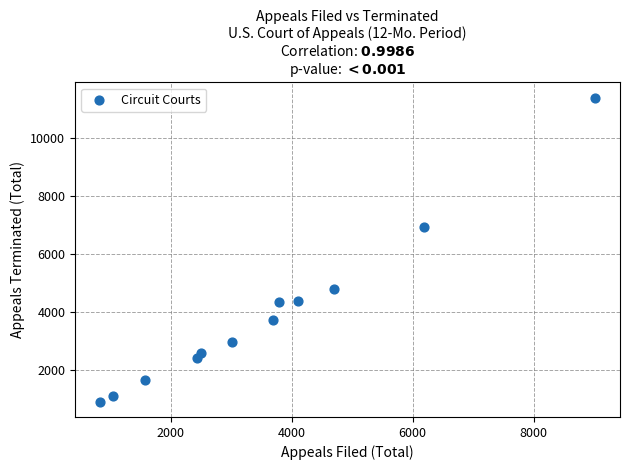

What is the average X value?

3575